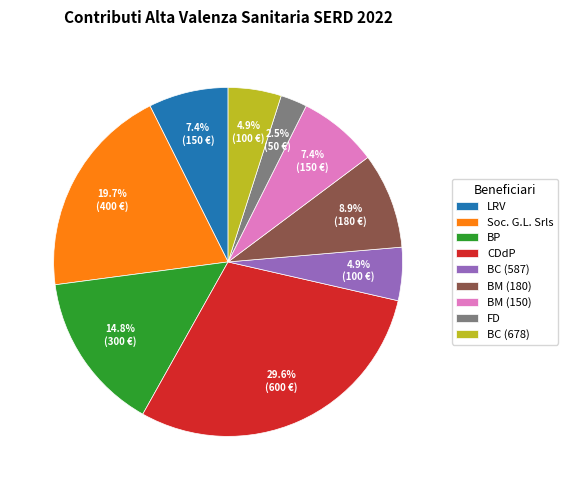

Does any single category account for the majority?

No